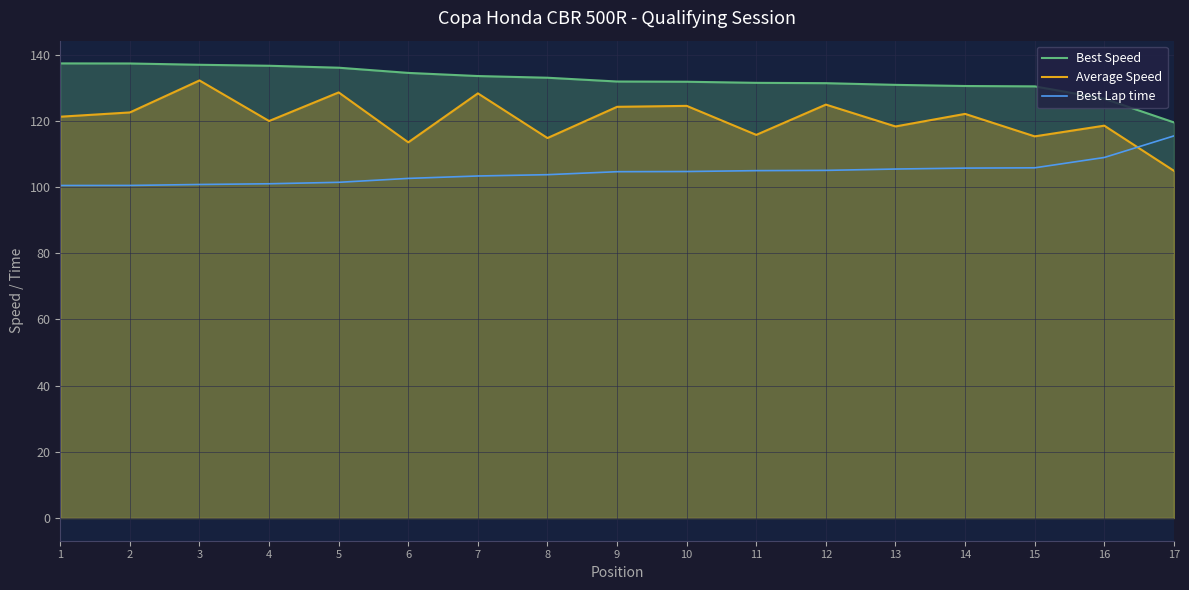

Rank the series at 11 from highest to lowest value.

Best Speed, Average Speed, Best Lap time